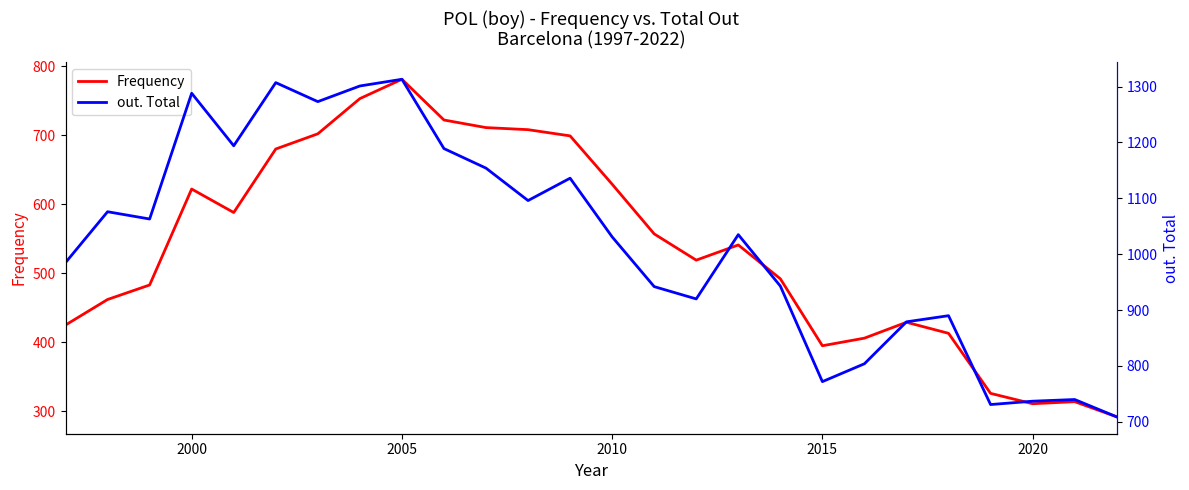

What is the minimum value for Frequency?

292